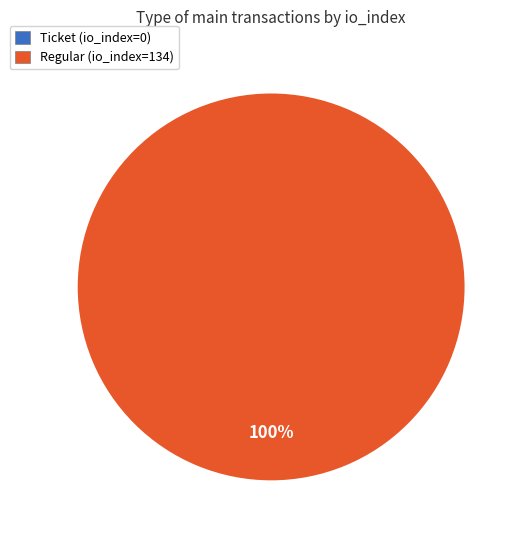

Does any single category account for the majority?

Yes